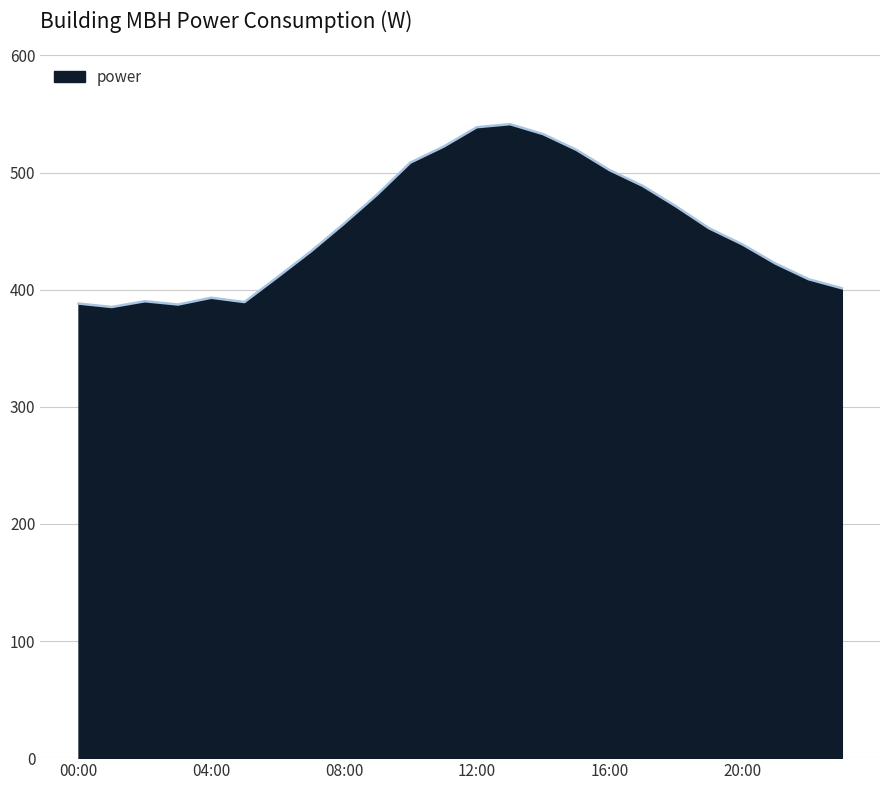

How many lines are shown in the chart?

1